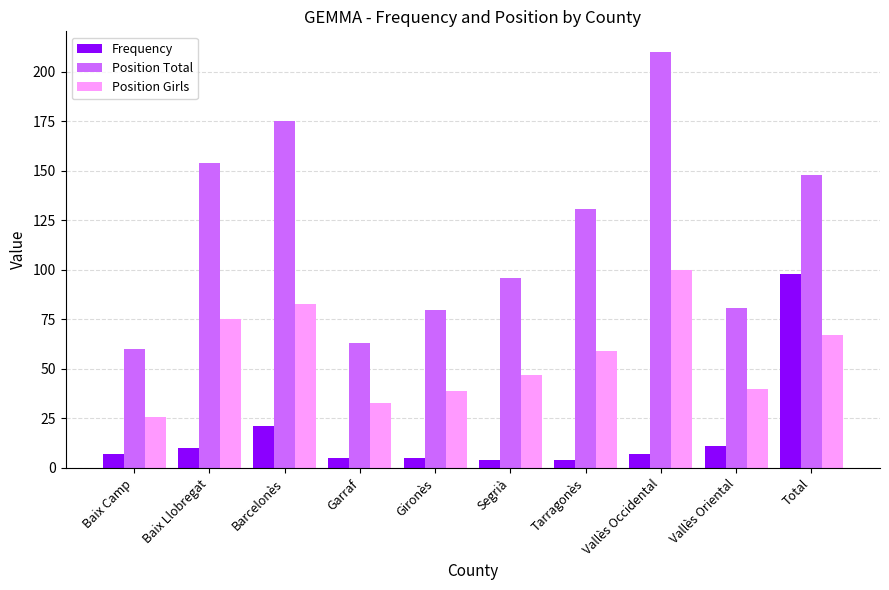

What are all the series names shown in the legend?

Frequency, Position Total, Position Girls